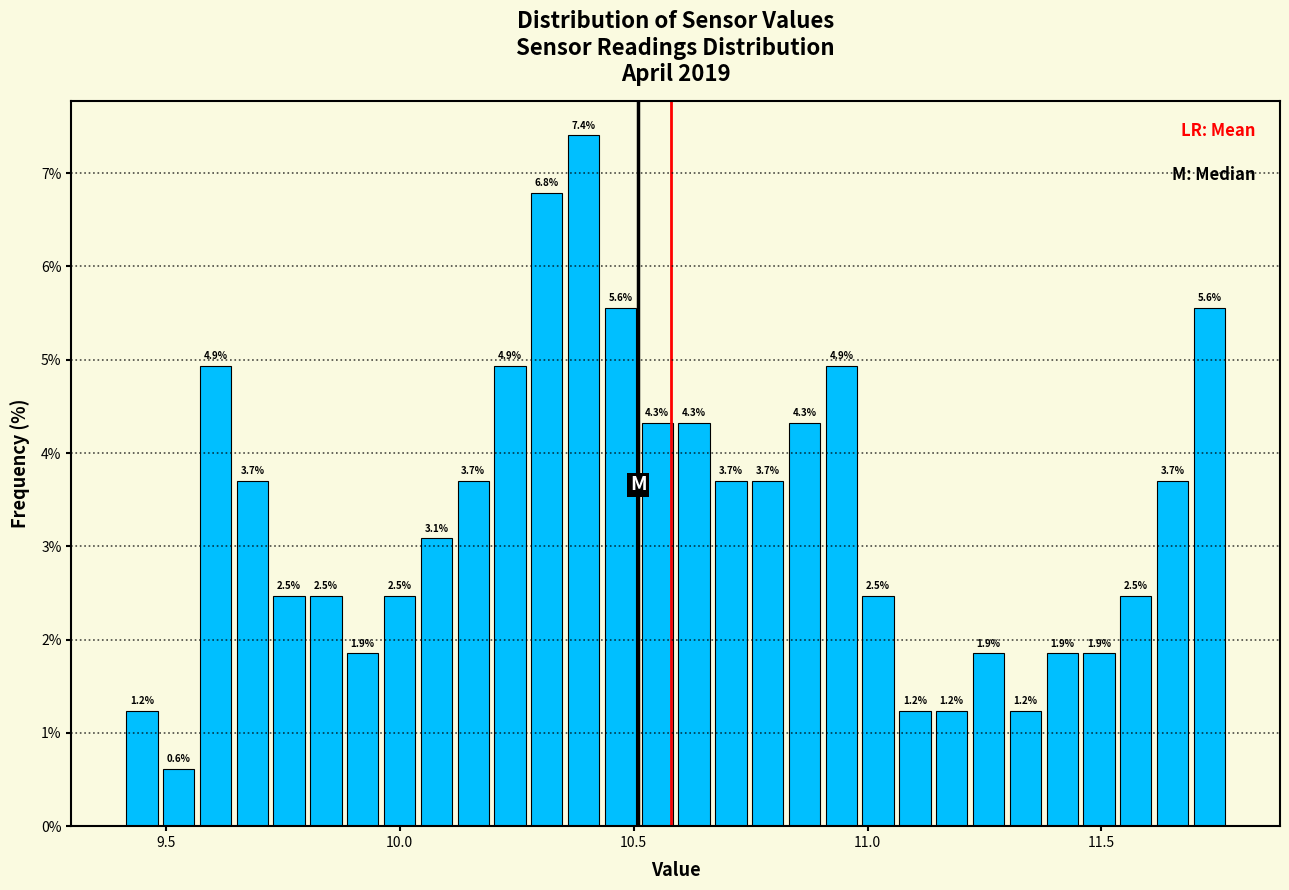

Read against the x-axis, roughly where is the centre of the tallest bar?

10.40